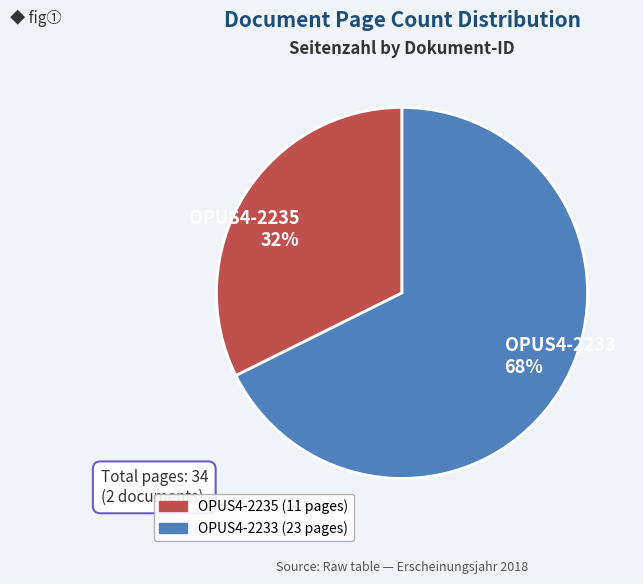

Do OPUS4-2233 and OPUS4-2235 together represent more than half of the pie?

Yes